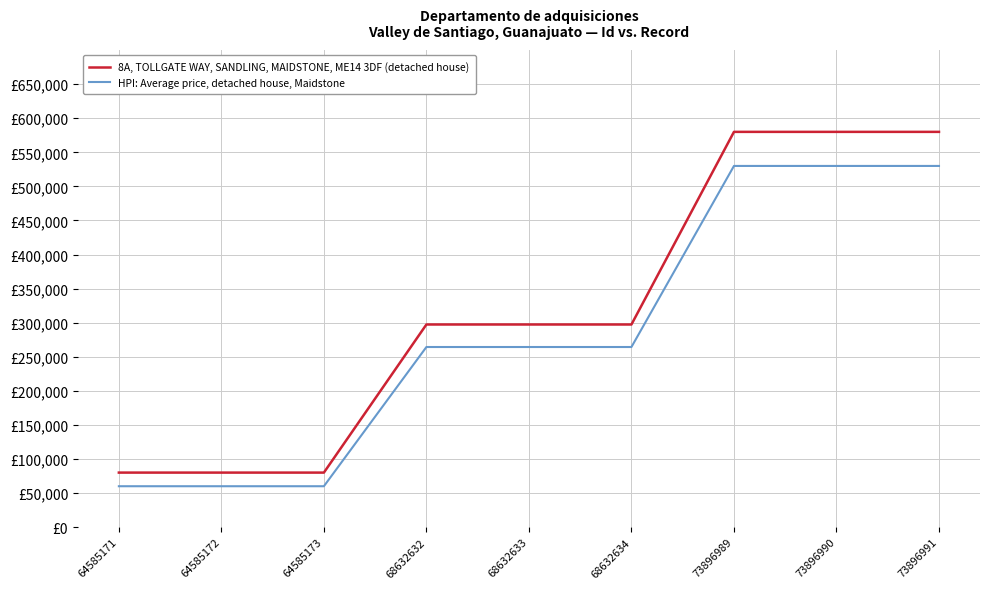

What are all the series names shown in the legend?

8A, TOLLGATE WAY, SANDLING, MAIDSTONE, ME14 3DF (detached house), HPI: Average price, detached house, Maidstone